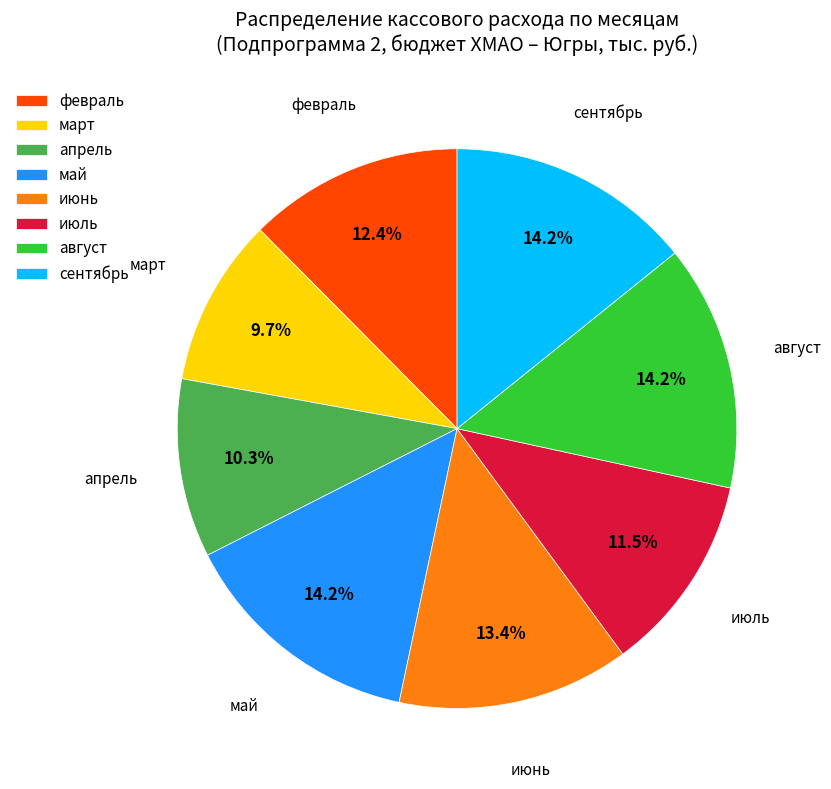

Which category has the smallest portion of the pie?

март